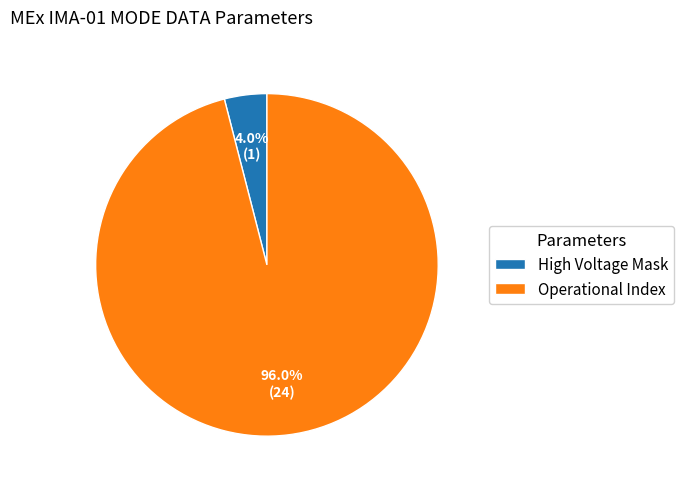

Count the number of slices in the pie.

2